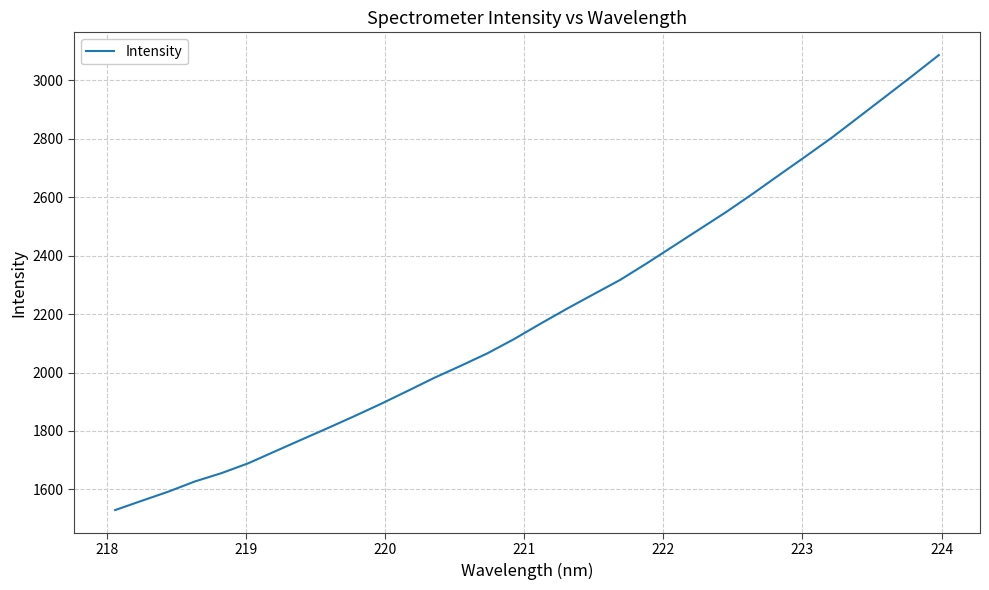

What is the greatest value displayed?

3087.0